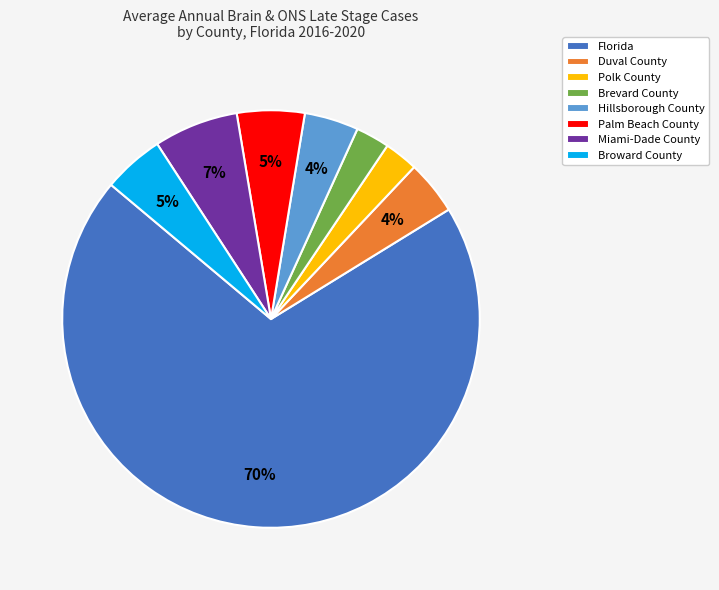

Which slice is the largest?

Florida